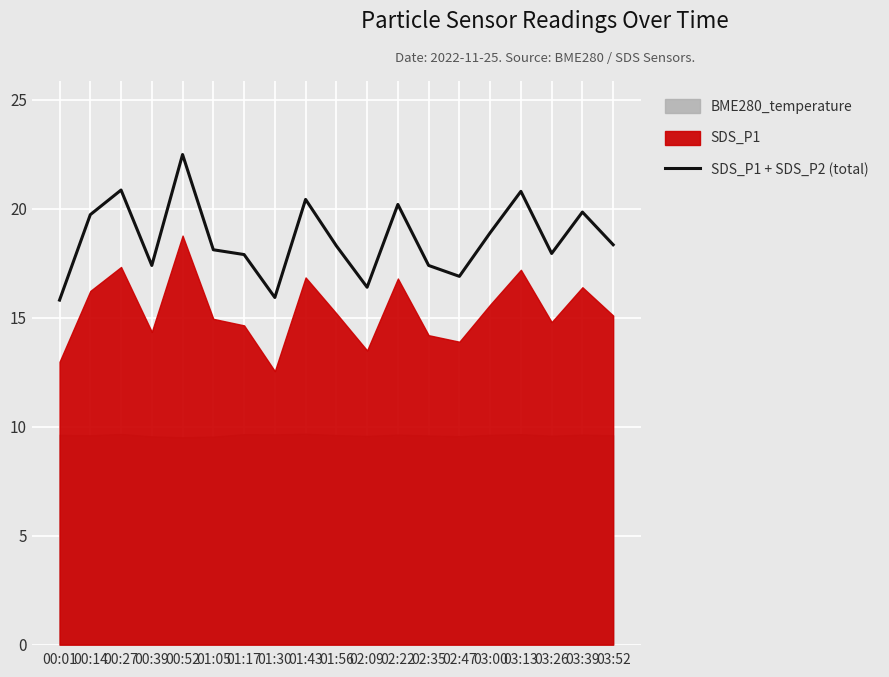

What is the minimum value for SDS_P1 + SDS_P2 (total)?

15.8